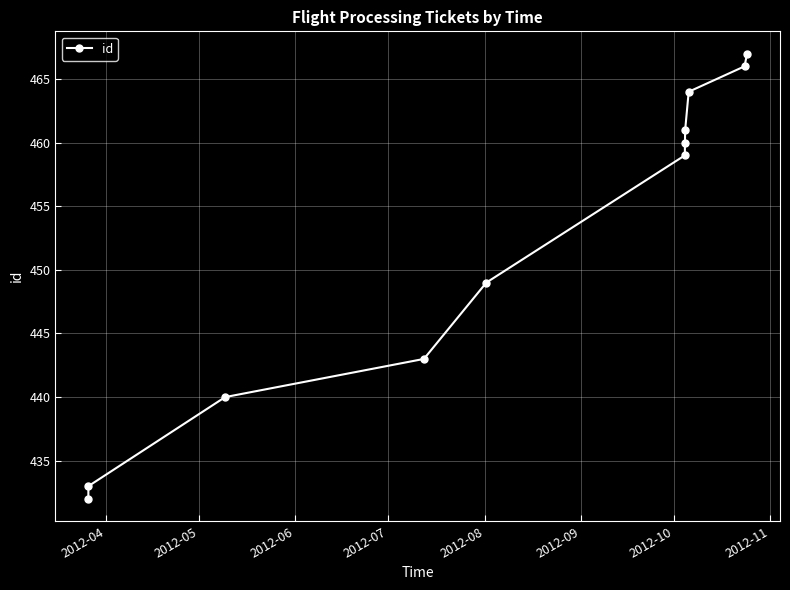

What is the average value?

452